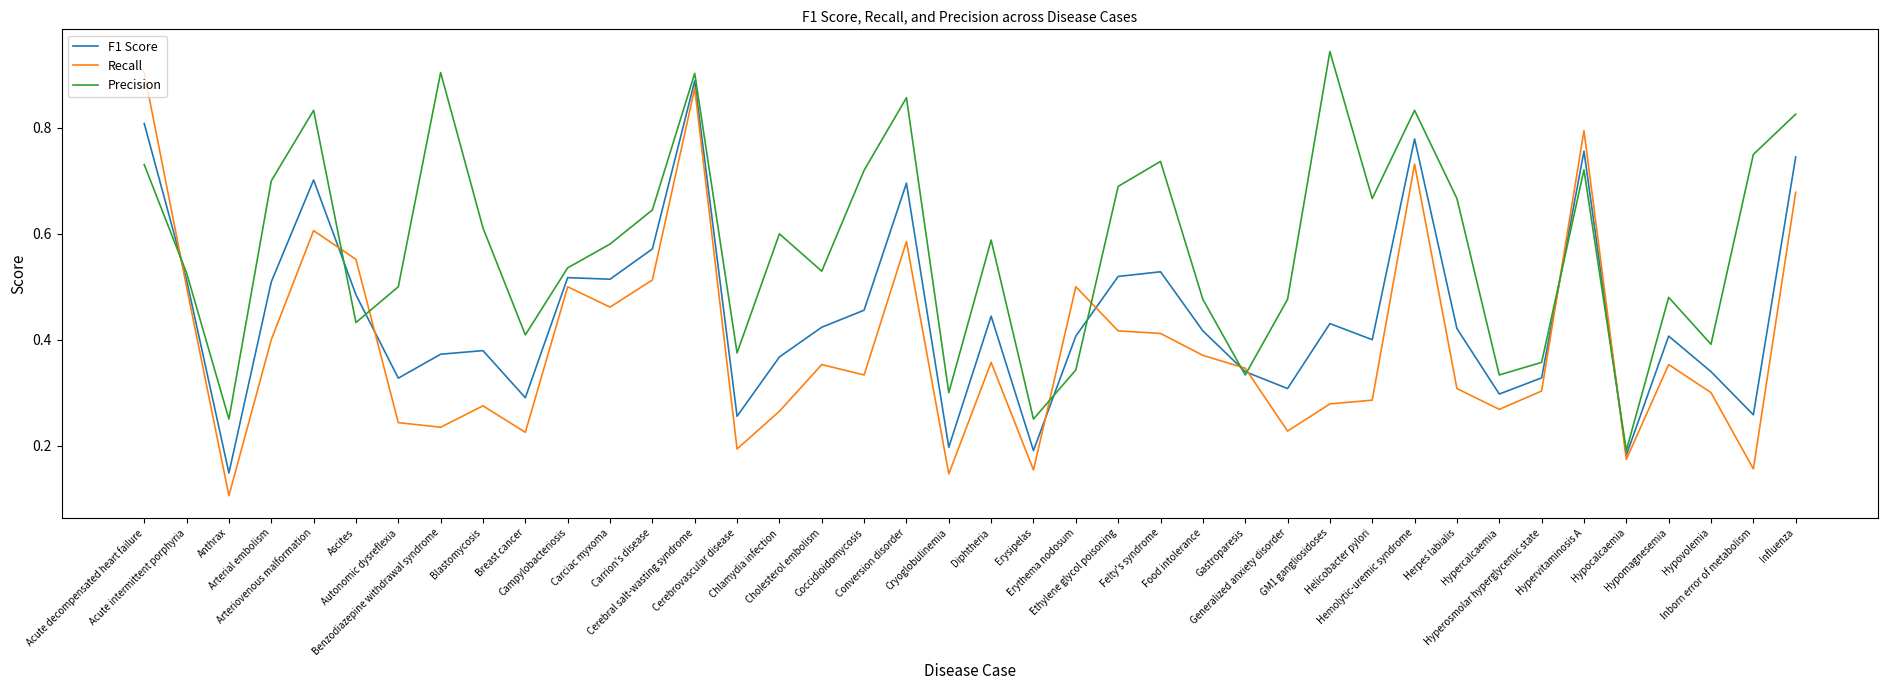

Rank the series at Coccidioidomycosis from highest to lowest value.

Precision, F1 Score, Recall